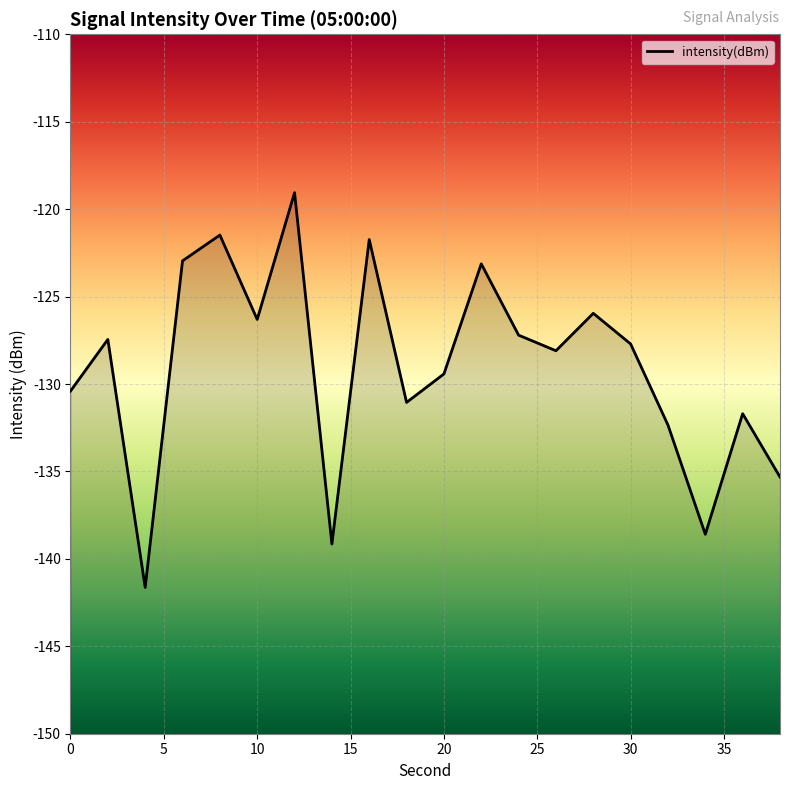

What is the value of the 20th point from the left?

-135.3